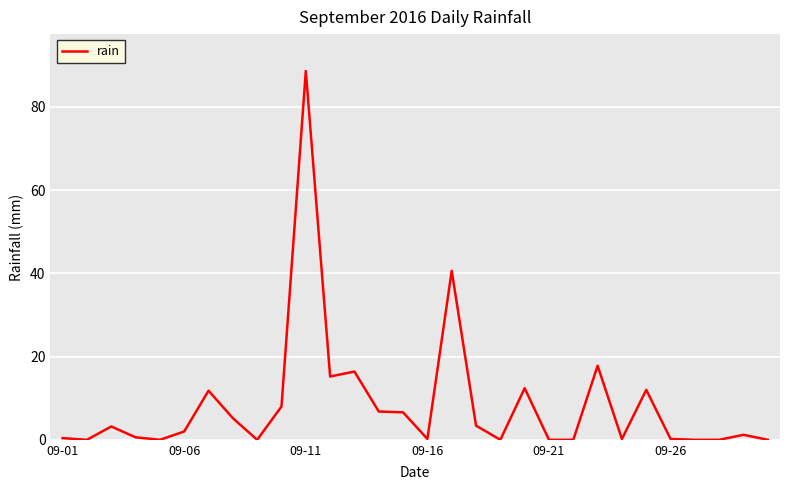

Reading right to left, transcribe all the data shown in this chart.

0.0	1.2	0.0	0.0	0.2	12.0	0.2	17.8	0.0	0.0	12.4	0.0	3.4	40.6	0.2	6.6	6.8	16.4	15.2	88.6	8.0	0.0	5.2	11.8	2.0	0.0	0.6	3.2	0.0	0.4